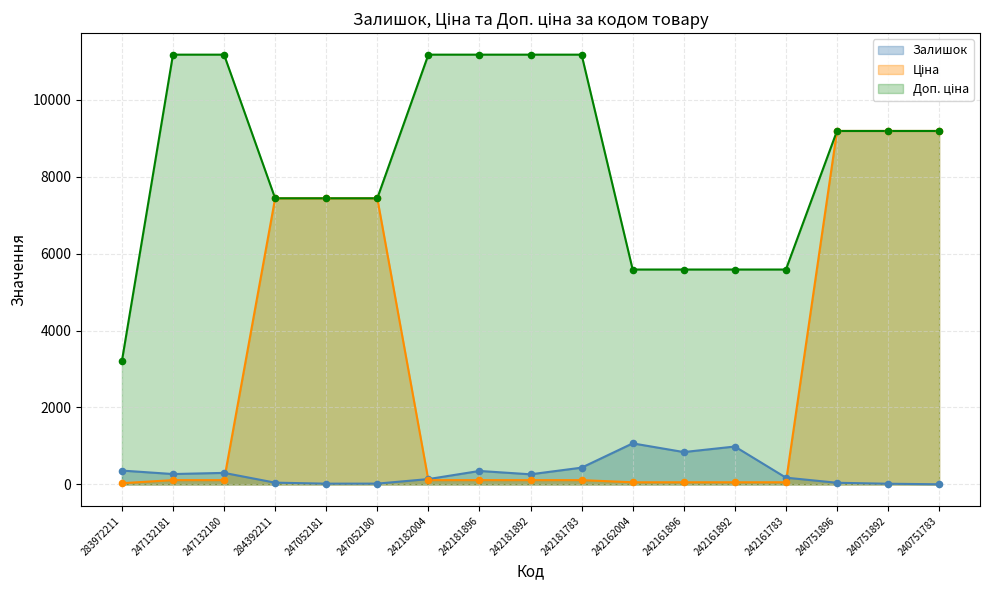

Which series contains the lowest Y value?

Залишок